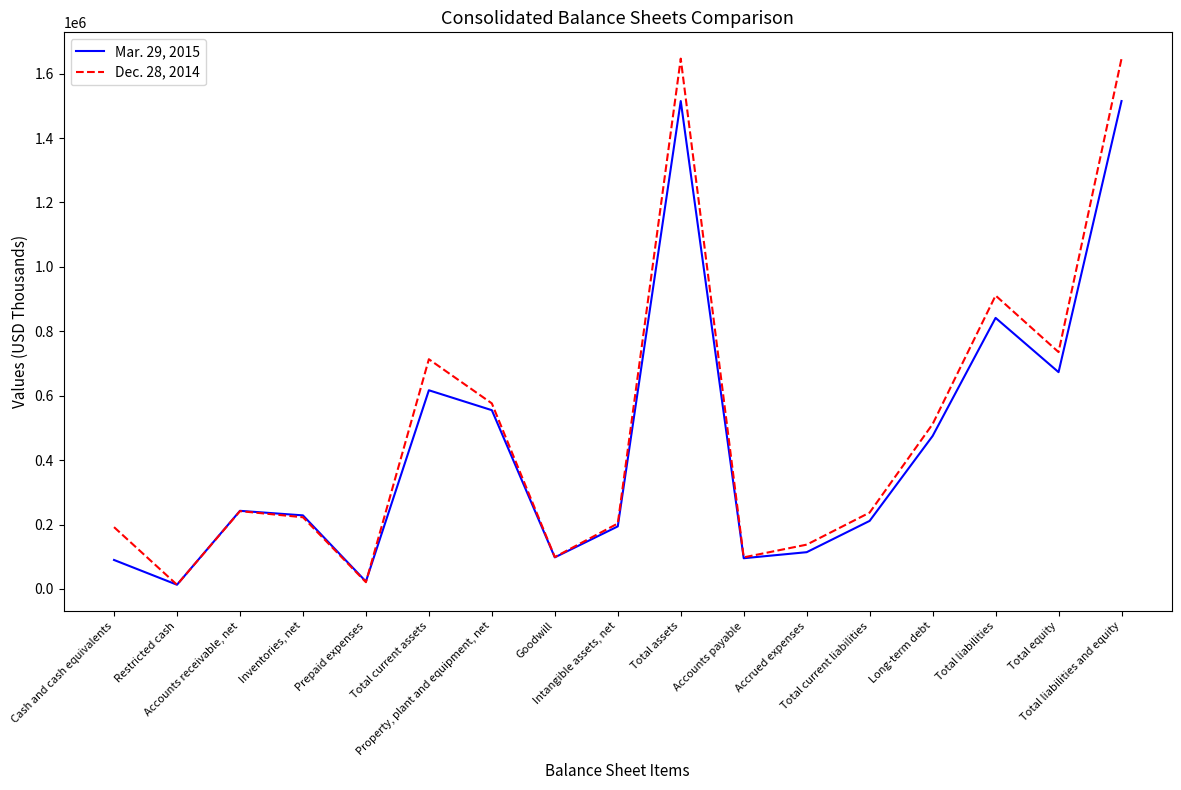

Which series changed the most between Prepaid expenses and Property, plant and equipment, net?

Dec. 28, 2014